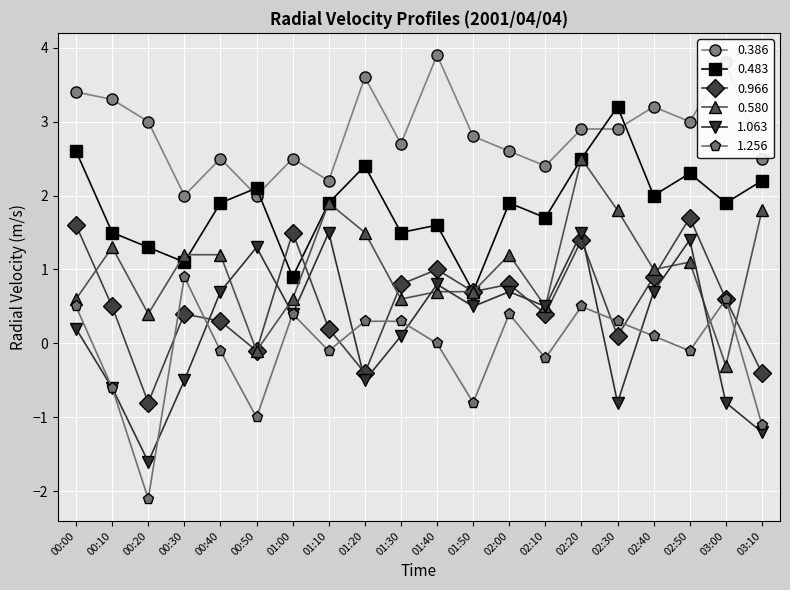

Where is the first local minimum for 0.580?

00:20